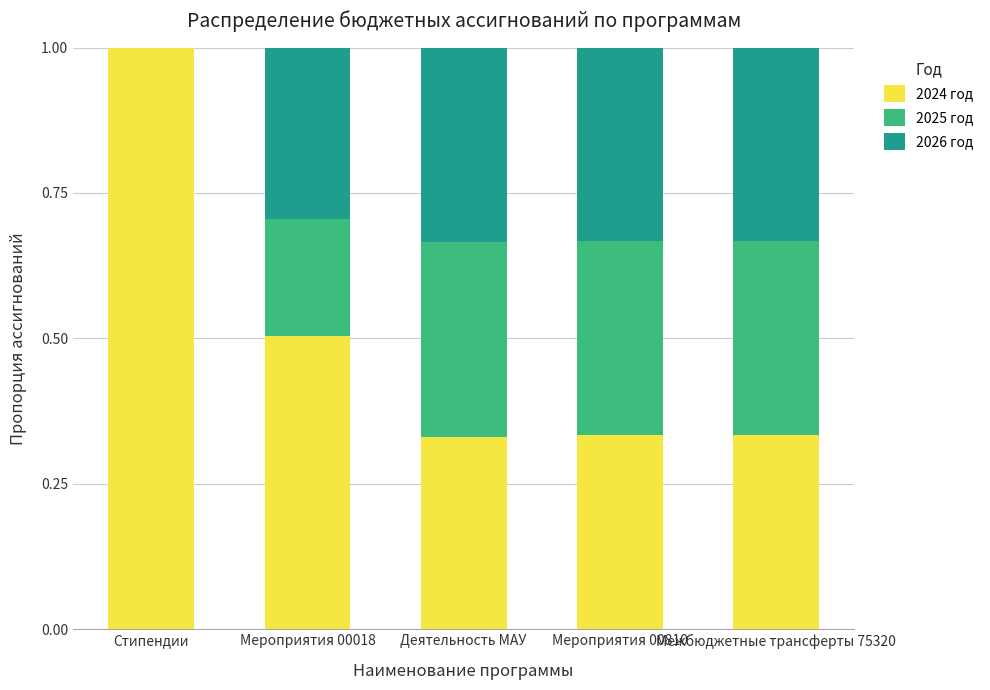

The value of 2024 год at Мероприятия 00810 is 0.3. True or false?

True